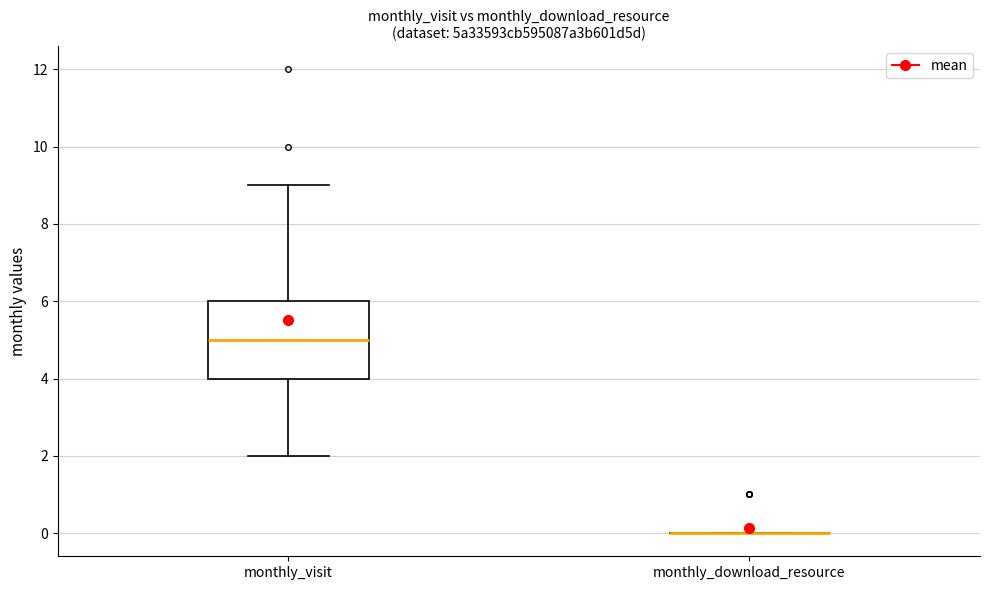

Reading left to right, read every box against the y-axis: the position of its median line, the range the box covers, and the ends of its whiskers. The values are not printed on the chart, so give them approximately, as read against the axis.

monthly_visit: median 5, box 4 to 6, whiskers 2 to 9
monthly_download_resource: box collapsed to a line at 0, whiskers 0 to 0